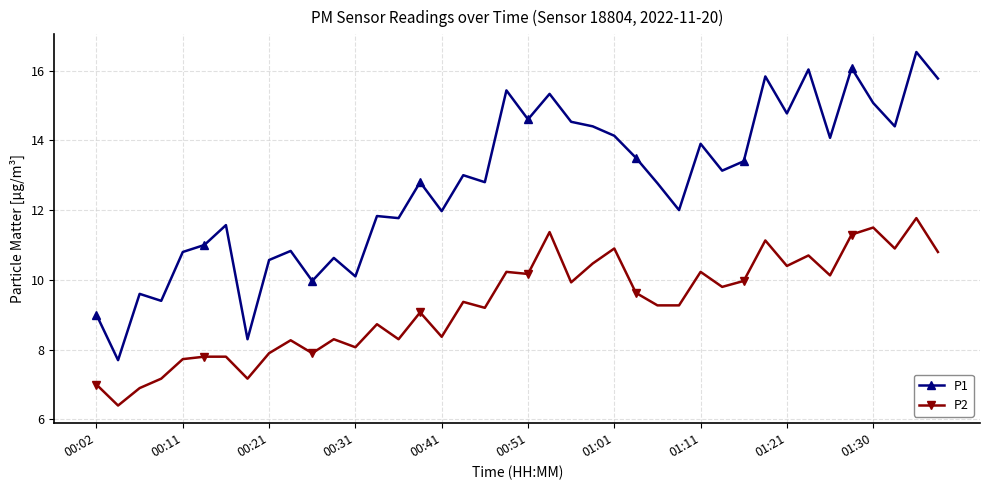

Which series has the widest spread of values?

P1